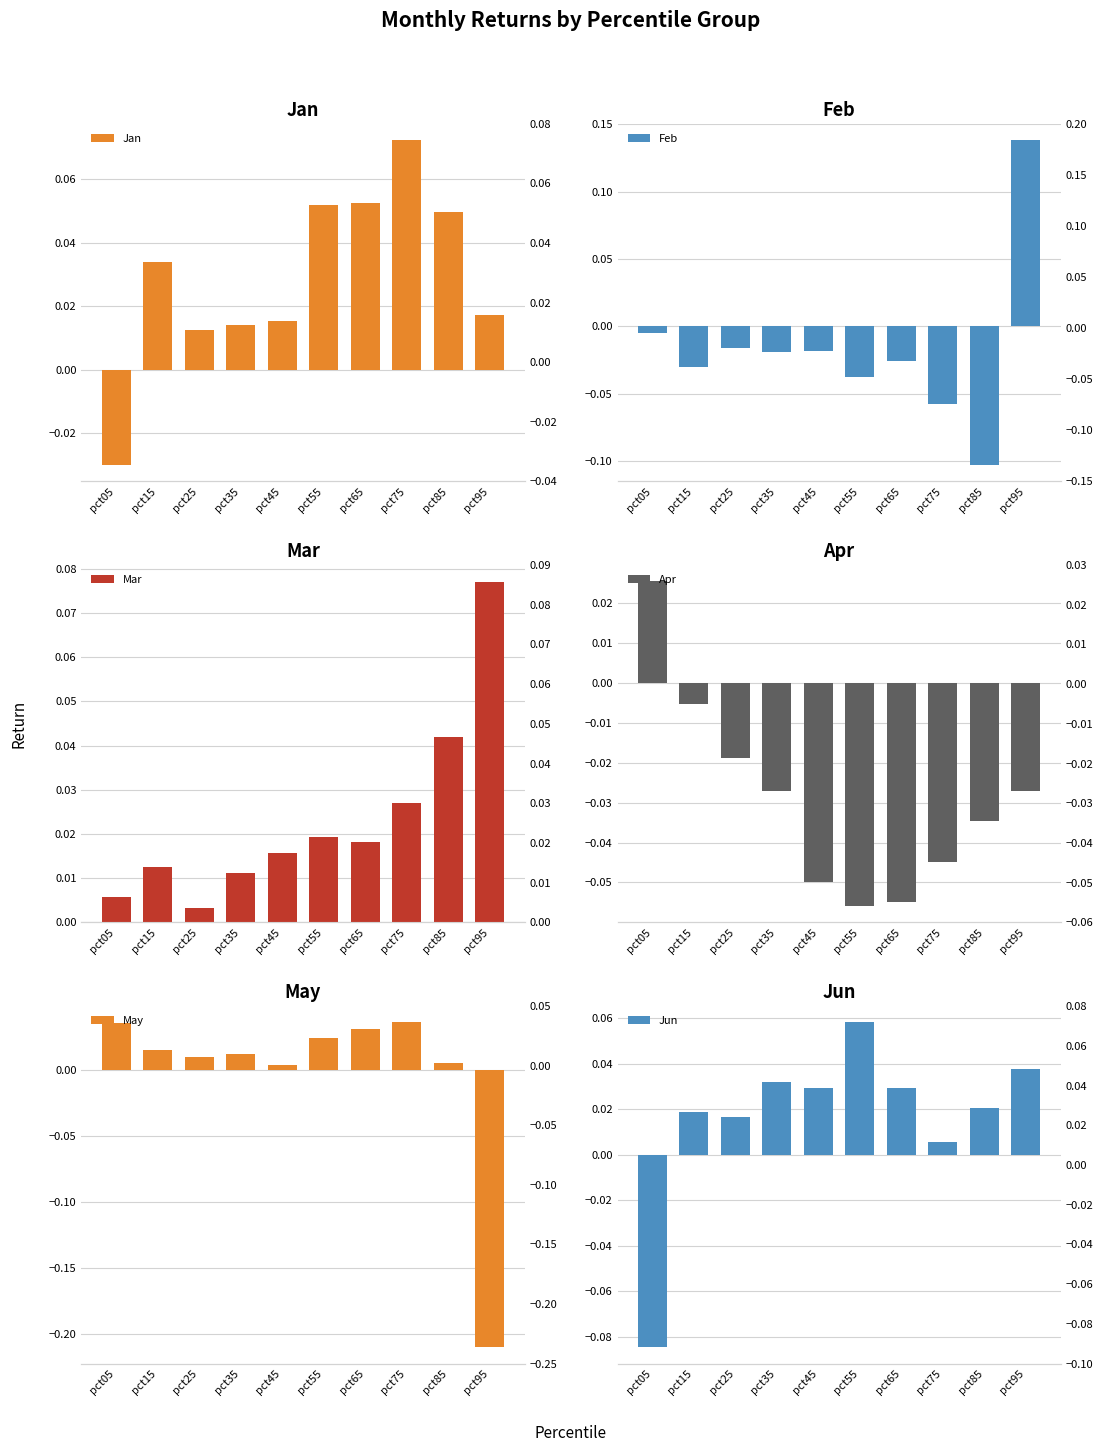

What is the approximate value of Feb at pct85?

-0.1